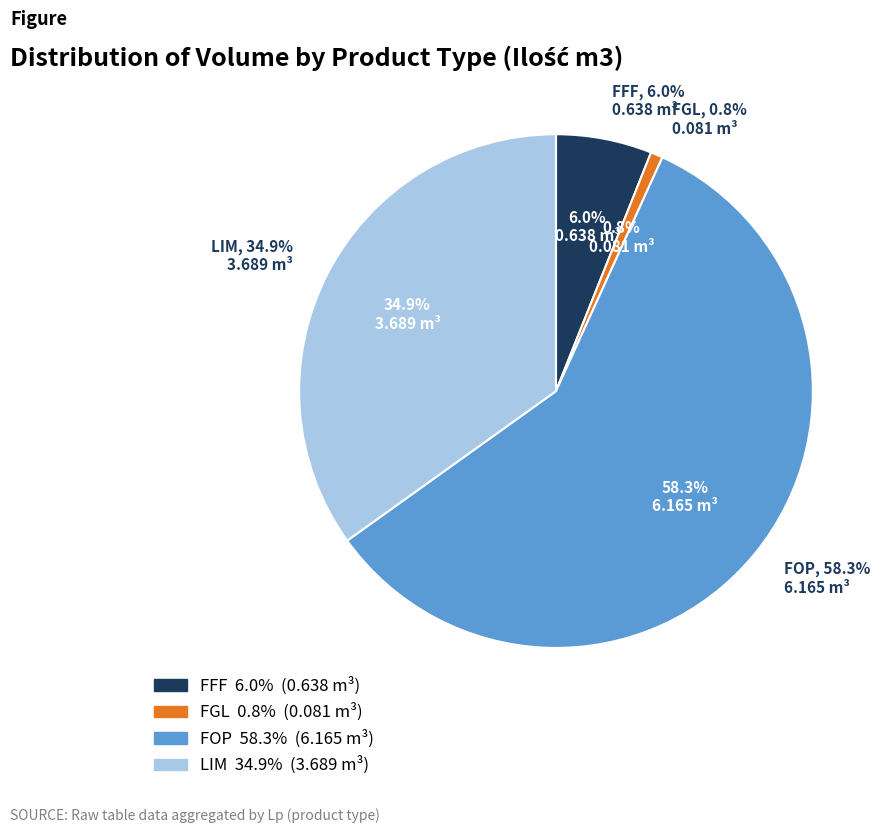

Combined, do FFF and LIM account for over 50%?

No